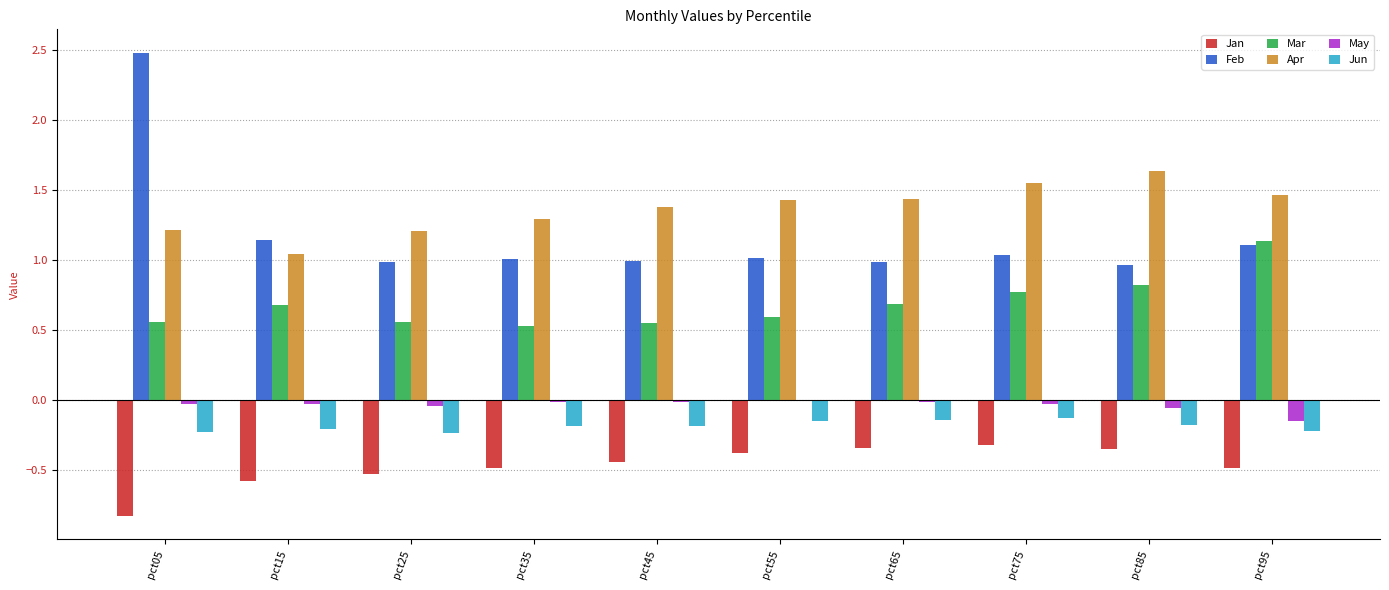

The value of Apr at pct15 is 1.6. True or false?

False